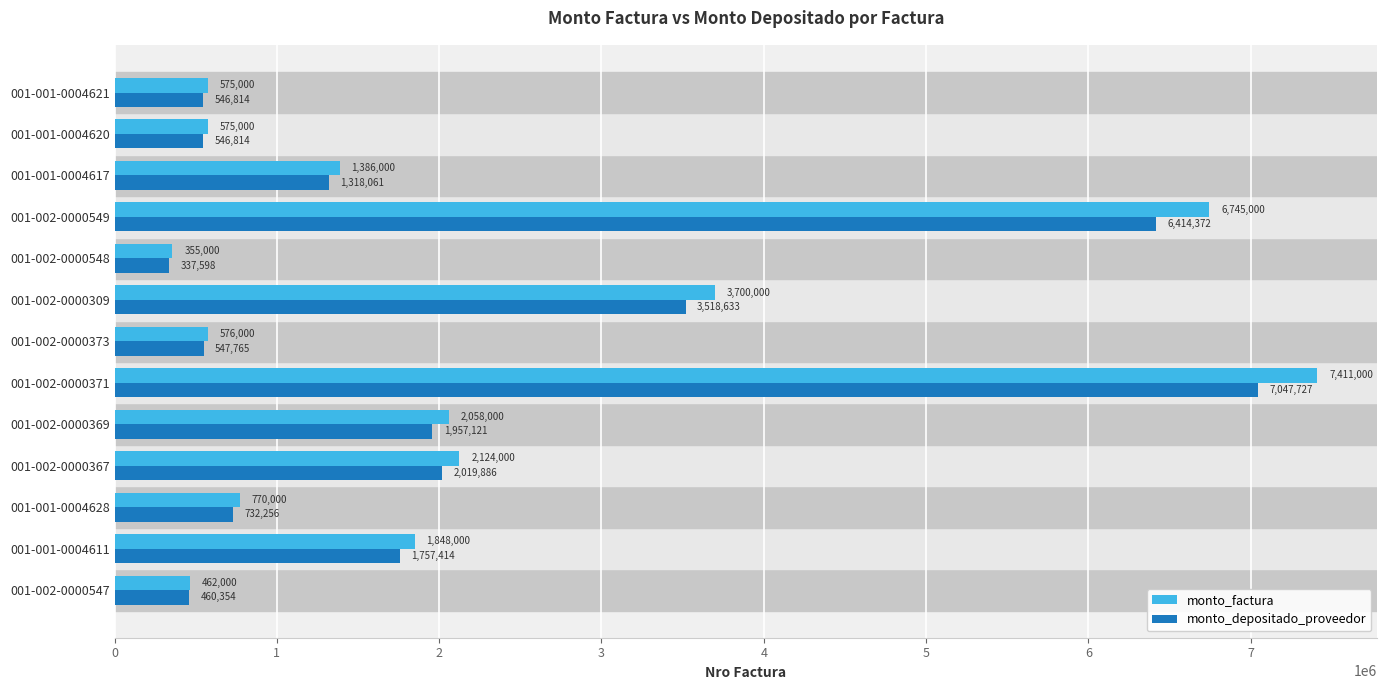

What is the spread (max minus min) of values at 001-002-0000547?

1646